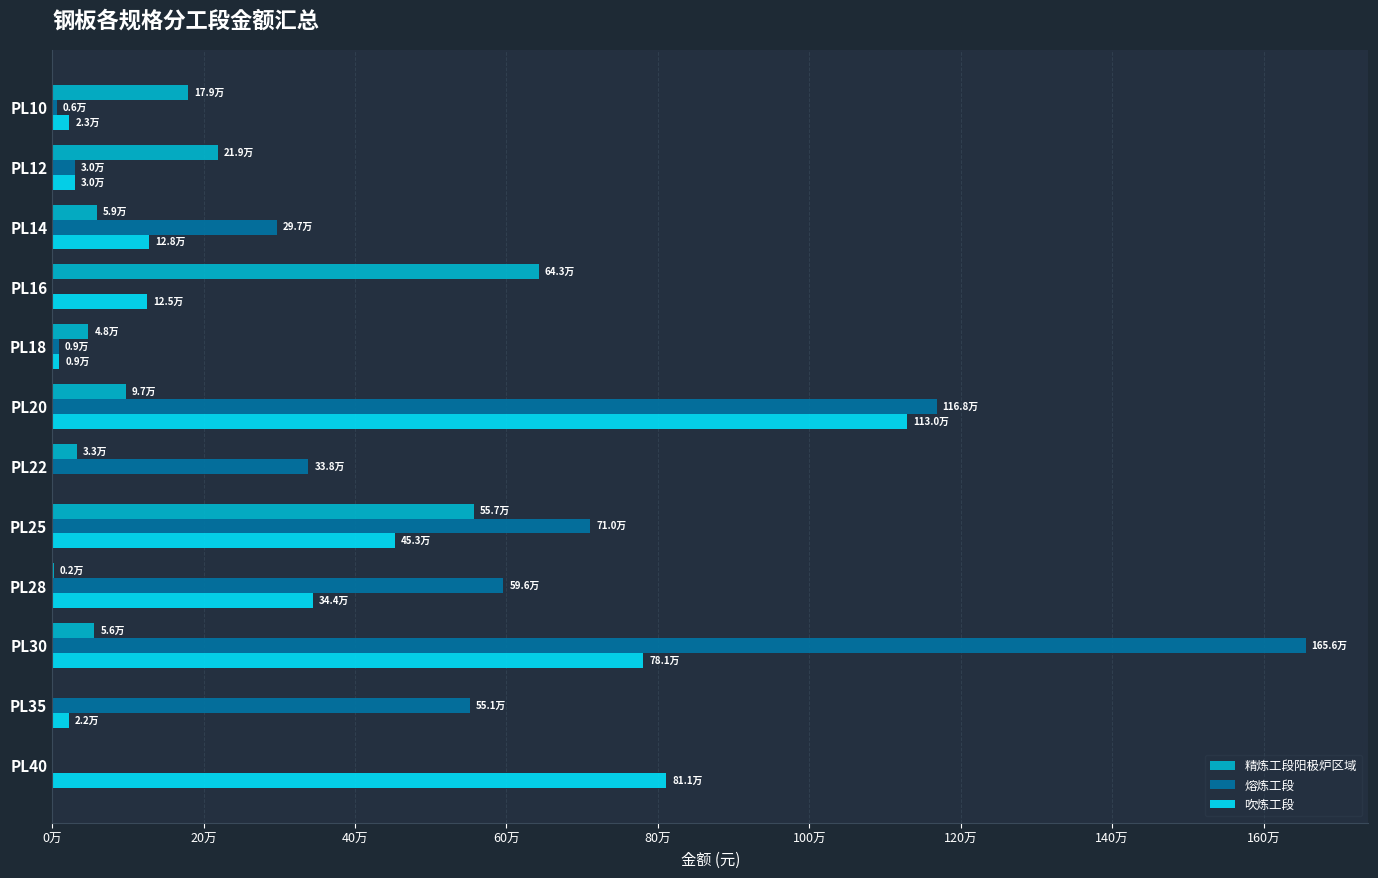

List the series in order of their peak value, lowest first.

精炼工段阳极炉区域, 吹炼工段, 熔炼工段